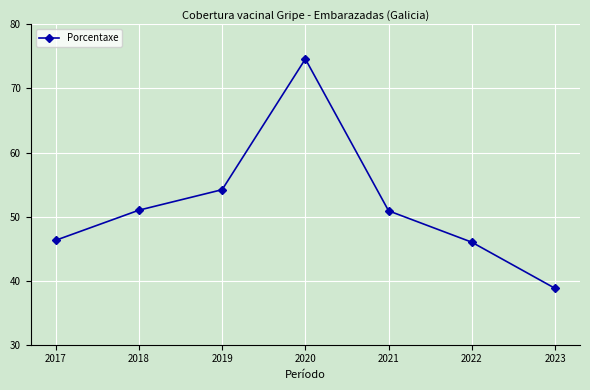

True or false: the data shows 51.0 at 2018.

True